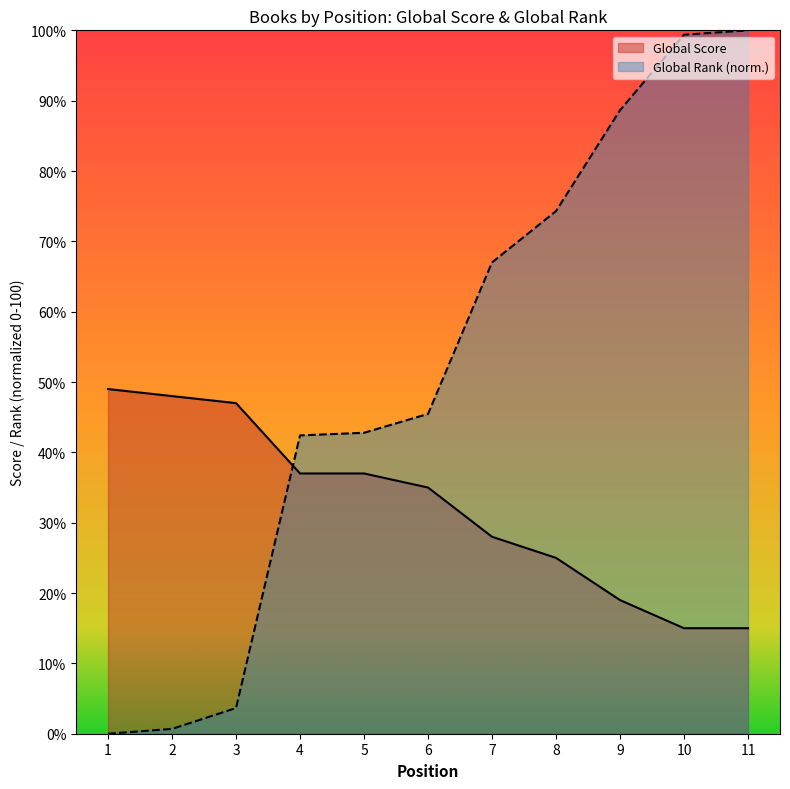

What is the sum of all Global Rank (normalized) values?

564.3